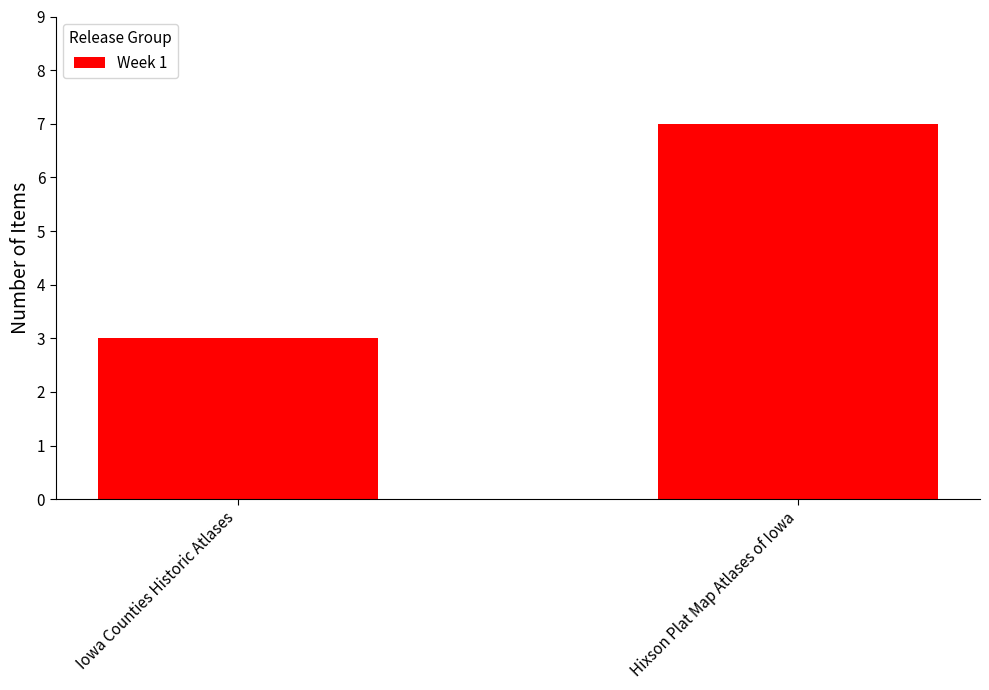

At which category does the chart reach its minimum across all series?

Iowa Counties Historic Atlases